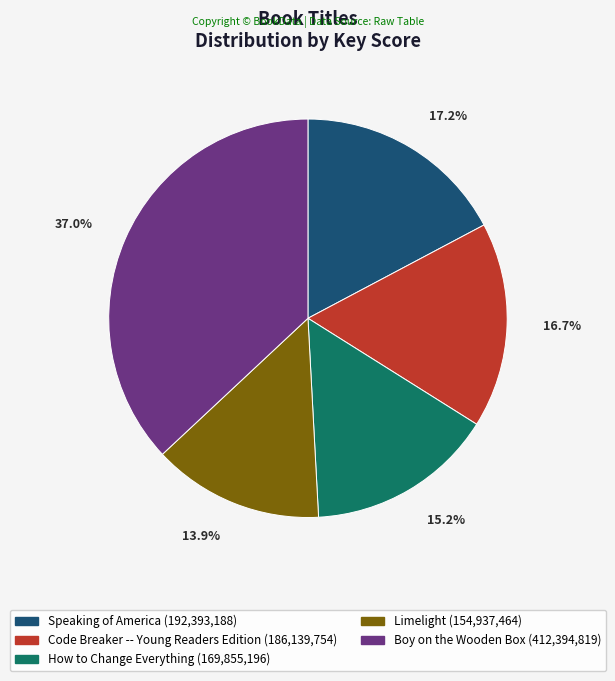

Which has a higher value, Code Breaker -- Young Readers Edition or How to Change Everything?

Code Breaker -- Young Readers Edition